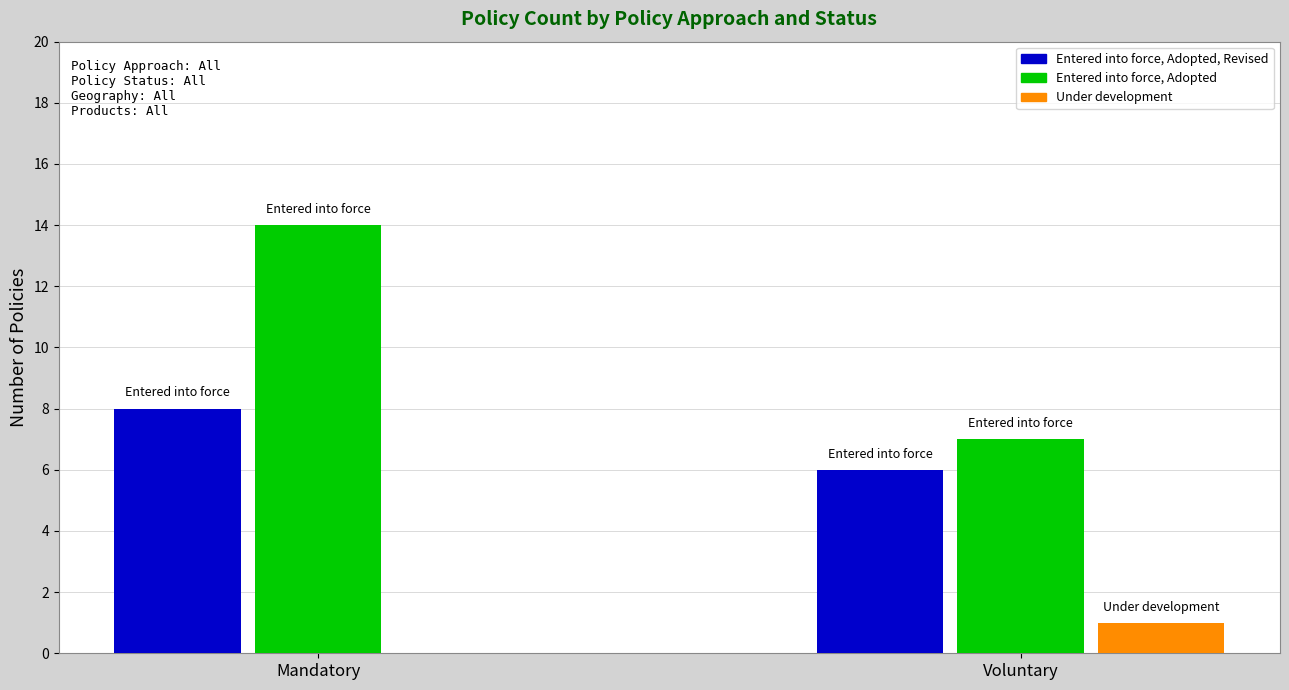

Are the bars horizontal?

No